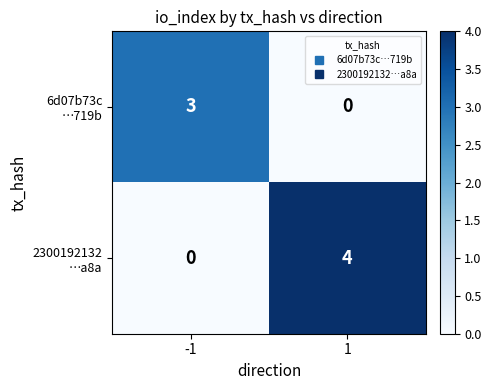

What is the total value across all series at -1?

3